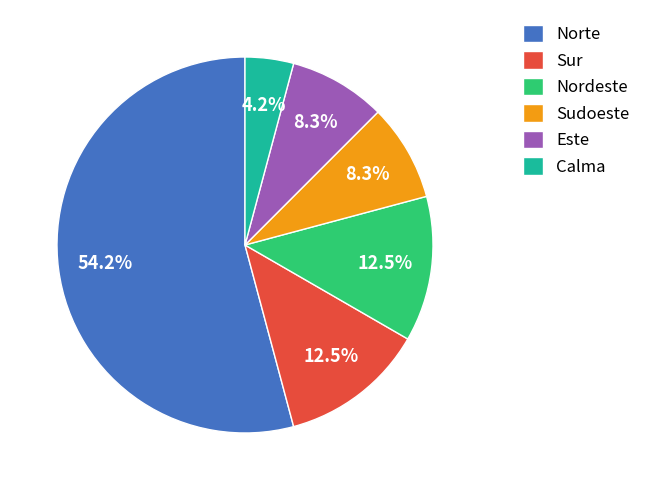

How much of the chart is everything except Sudoeste?

91.7%